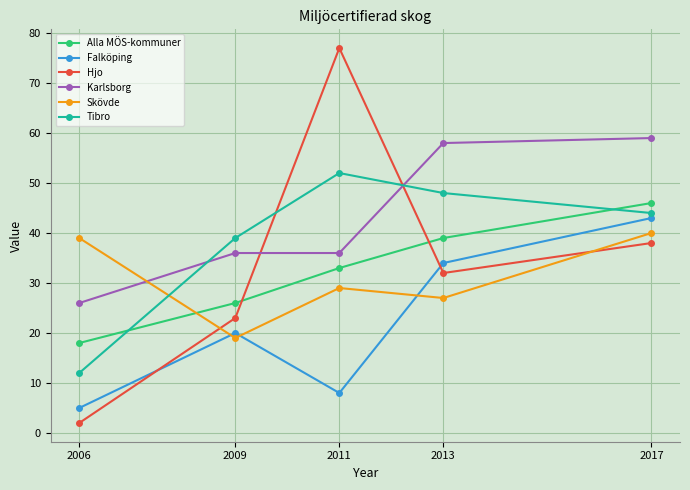

Reading right to left, what are all the values shown in this chart?

Alla MÖS-kommuner: 46	39	33	26	18
Falköping: 43	34	8	20	5
Hjo: 38	32	77	23	2
Karlsborg: 59	58	36	36	26
Skövde: 40	27	29	19	39
Tibro: 44	48	52	39	12